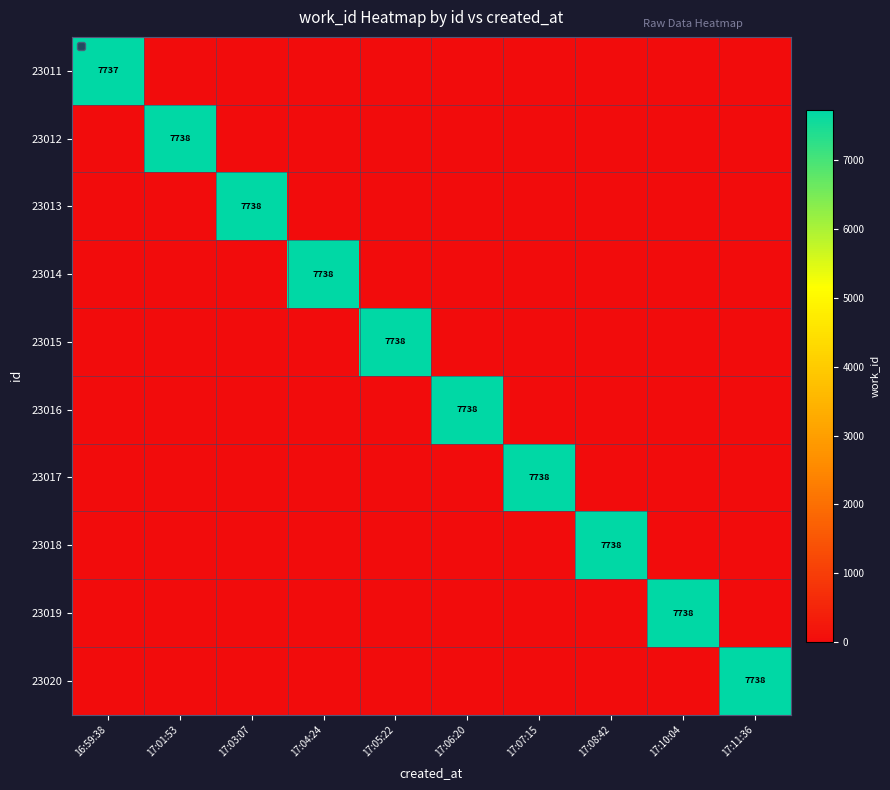

What is the greatest value displayed?

7738